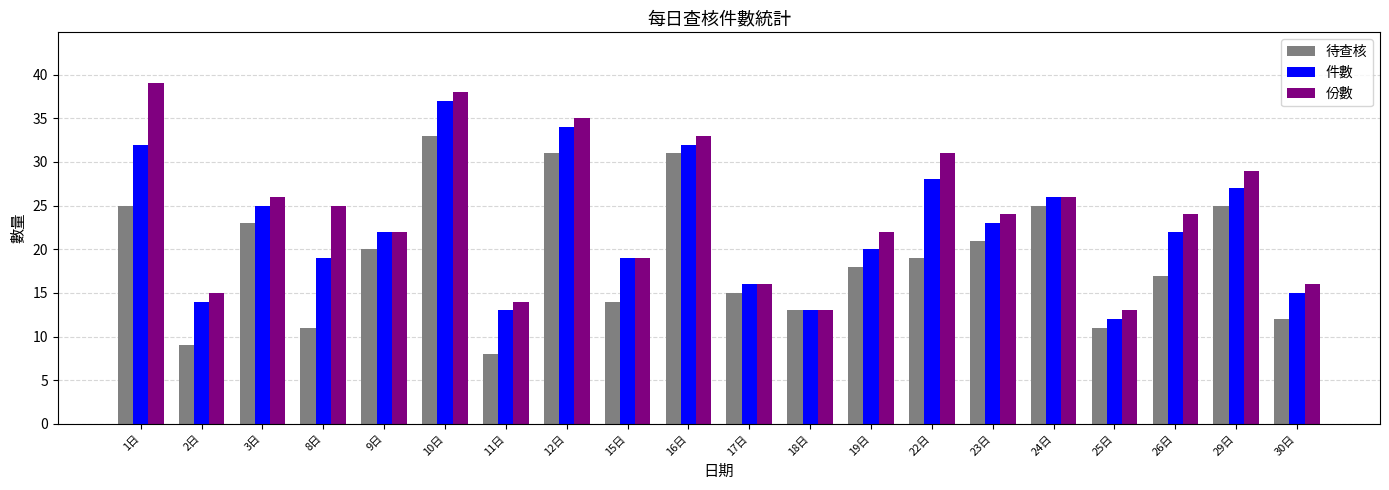

What is the value of the 件數 bar at the 11th from the left?

16